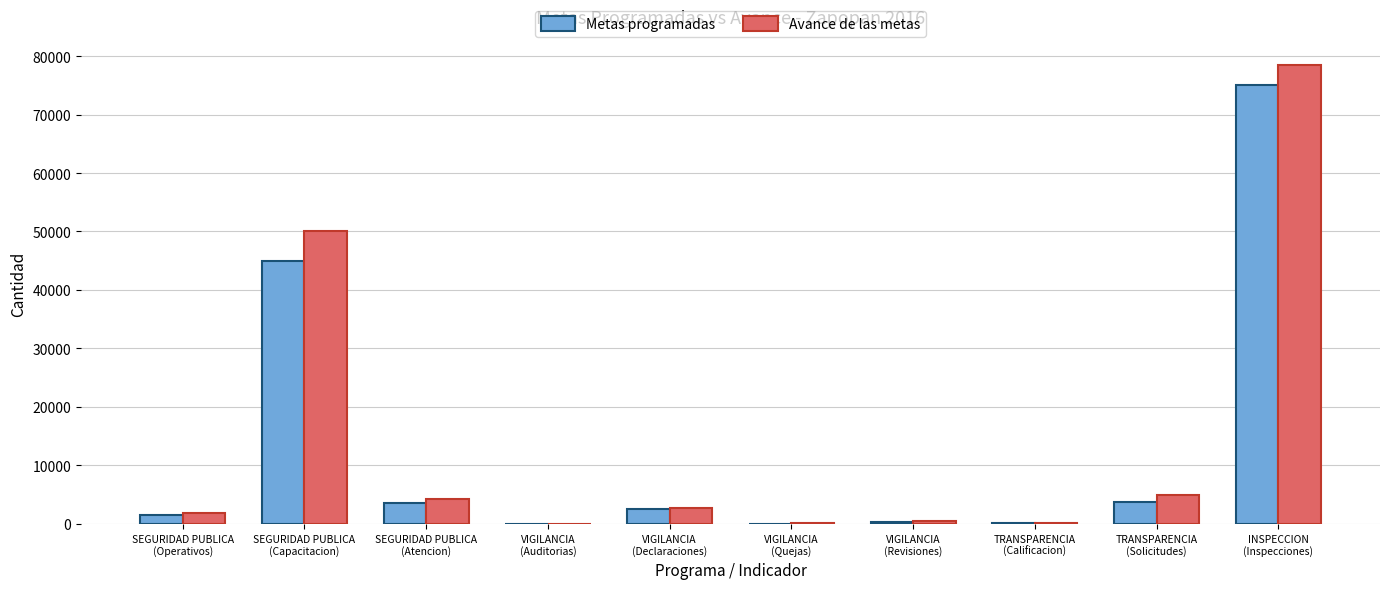

Is it true that Metas programadas equals 75000 at INSPECCION
(Inspecciones)?

True